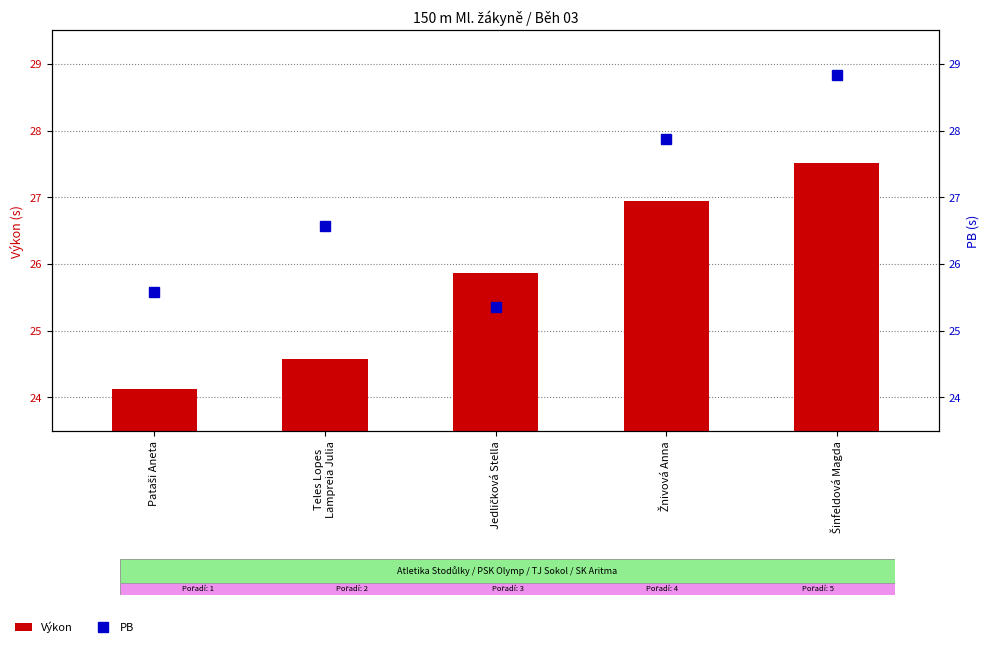

Rank the series at Pataši Aneta from lowest to highest value.

Výkon, PB